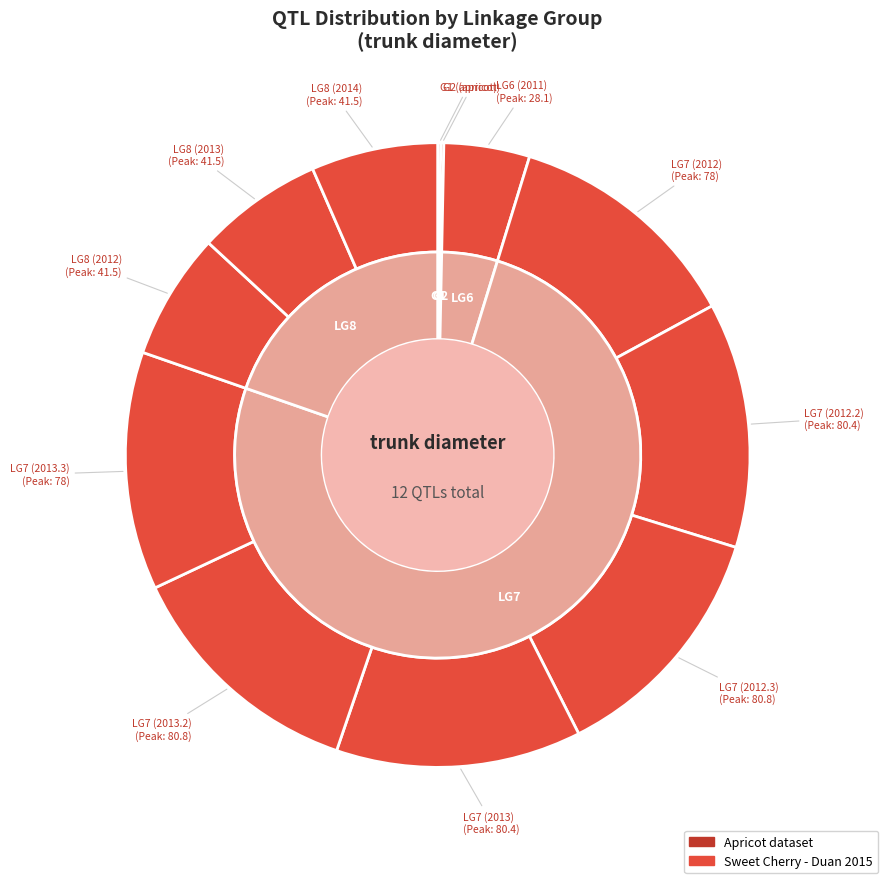

Rank the categories by value from lowest to highest.

G1, G2, LG6, LG8, LG8, LG8, LG7, LG7, LG7, LG7, LG7, LG7